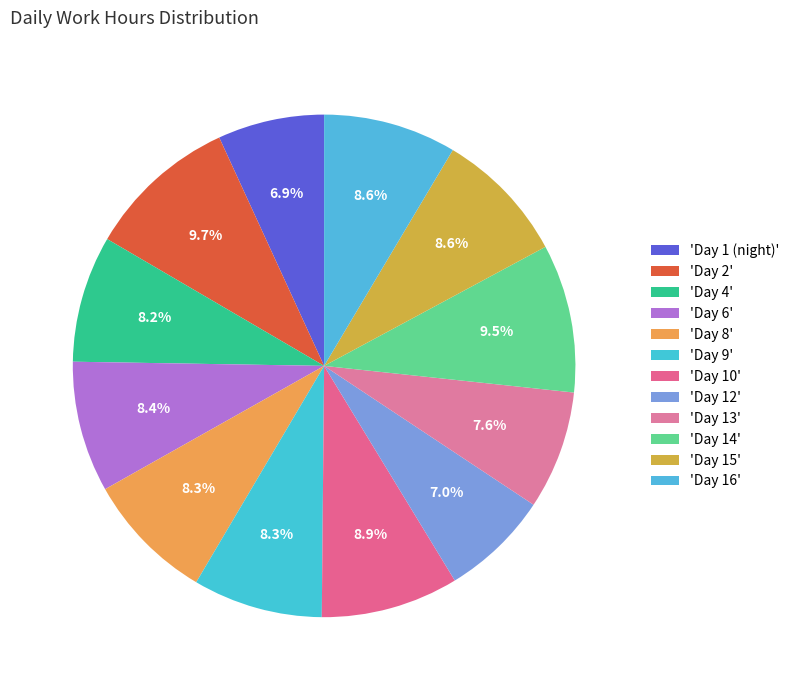

How many segments does this pie chart have?

12